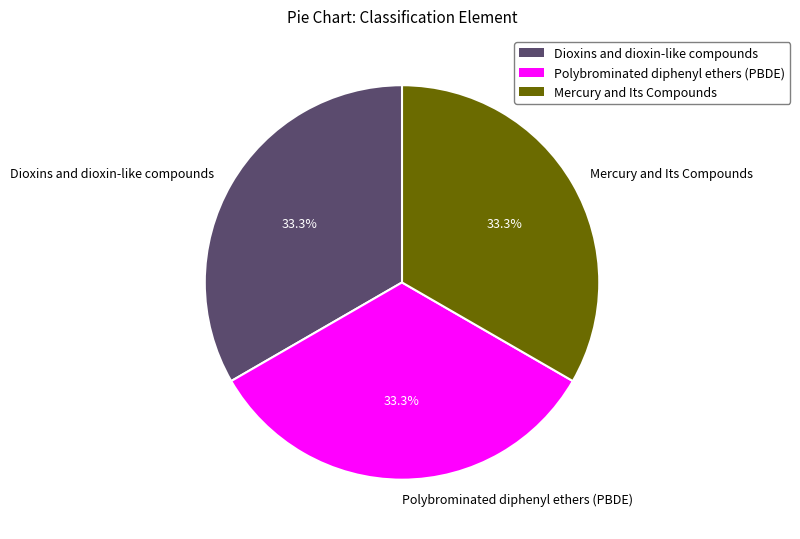

The Dioxins and dioxin-like compounds slice represents 33% of the pie. True or false?

True